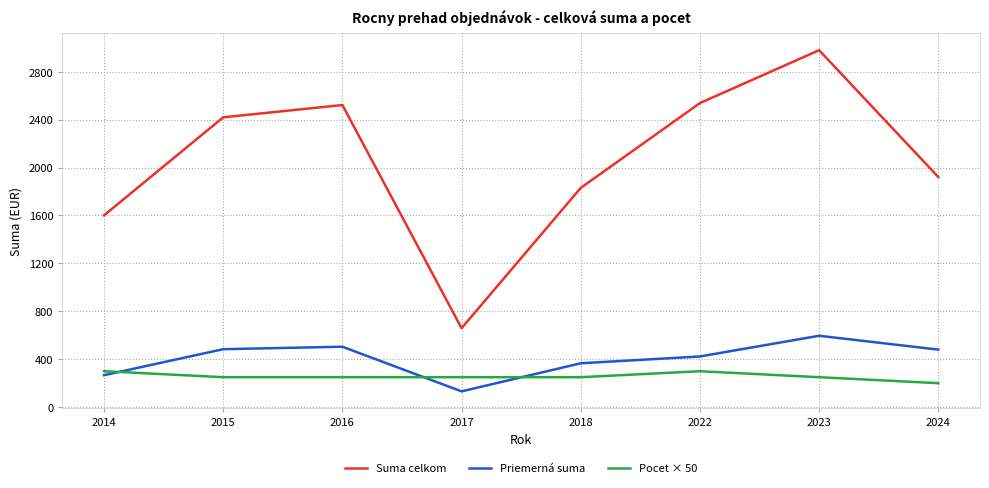

The value of Pocet × 50 at 2014 is 300.0. True or false?

True